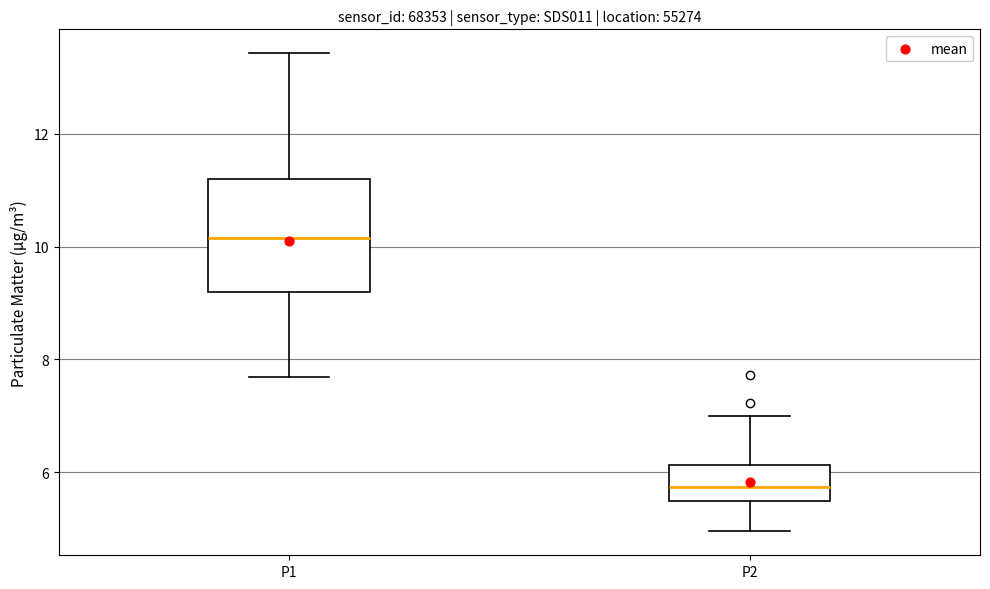

Which box's median line is the highest?

P1